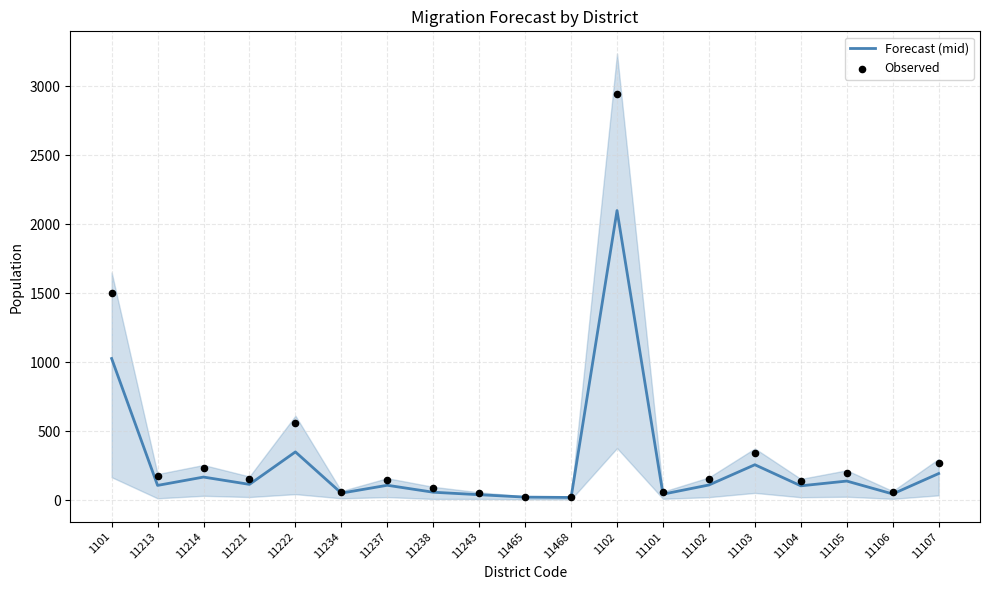

Which series reaches the maximum Y coordinate?

Observed